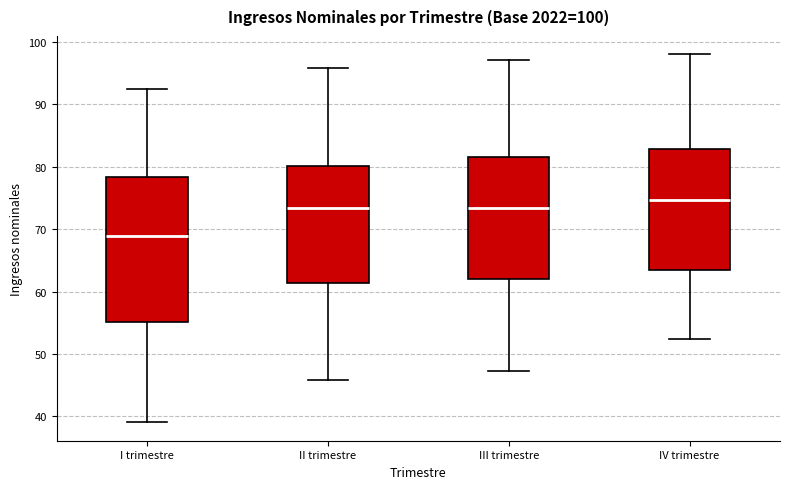

Comparing the boxes themselves (not the whiskers), which one is the tallest?

I trimestre